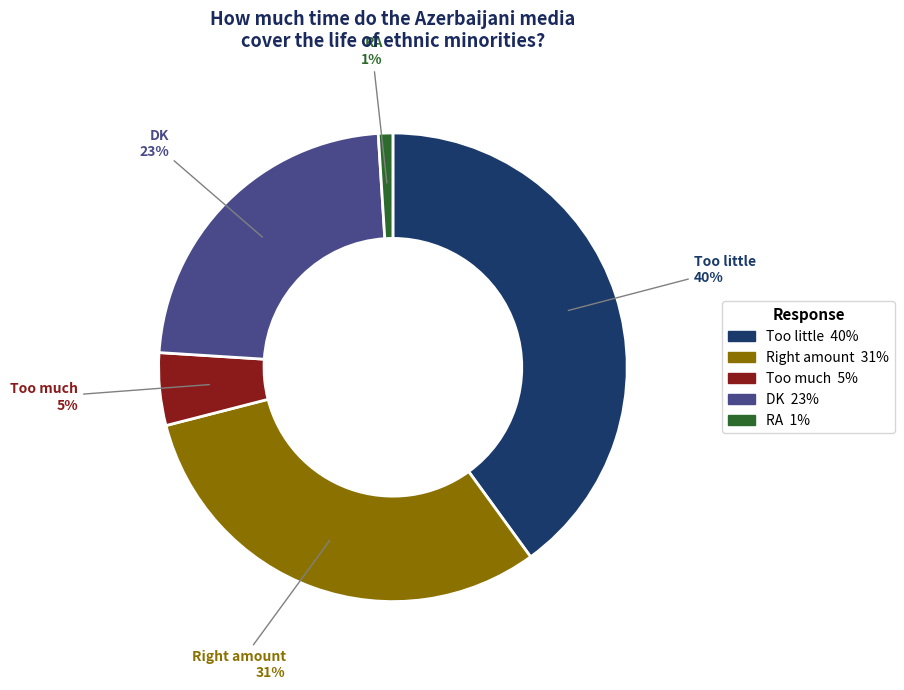

Count the number of slices in the pie.

5